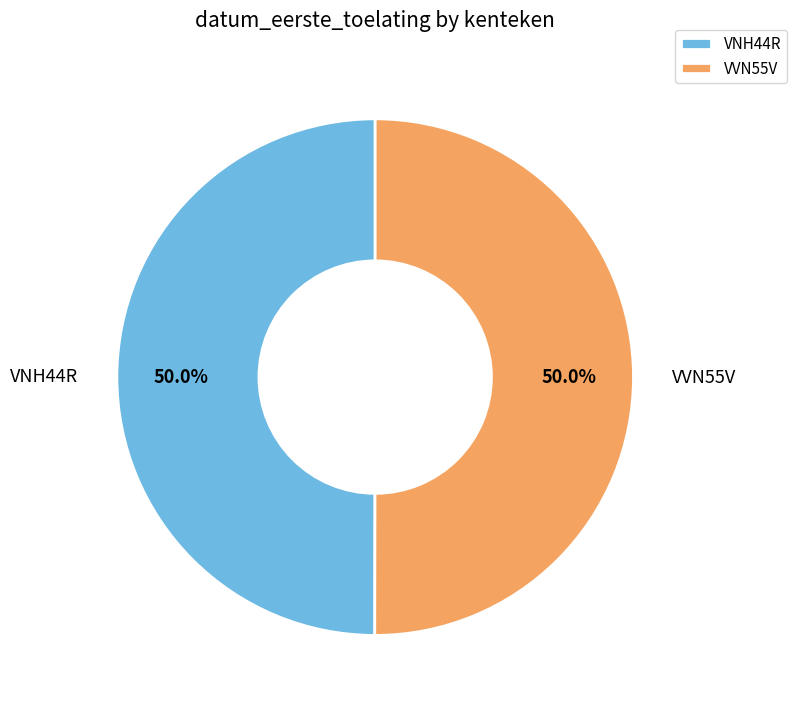

The VVN55V slice represents 50% of the pie. True or false?

True